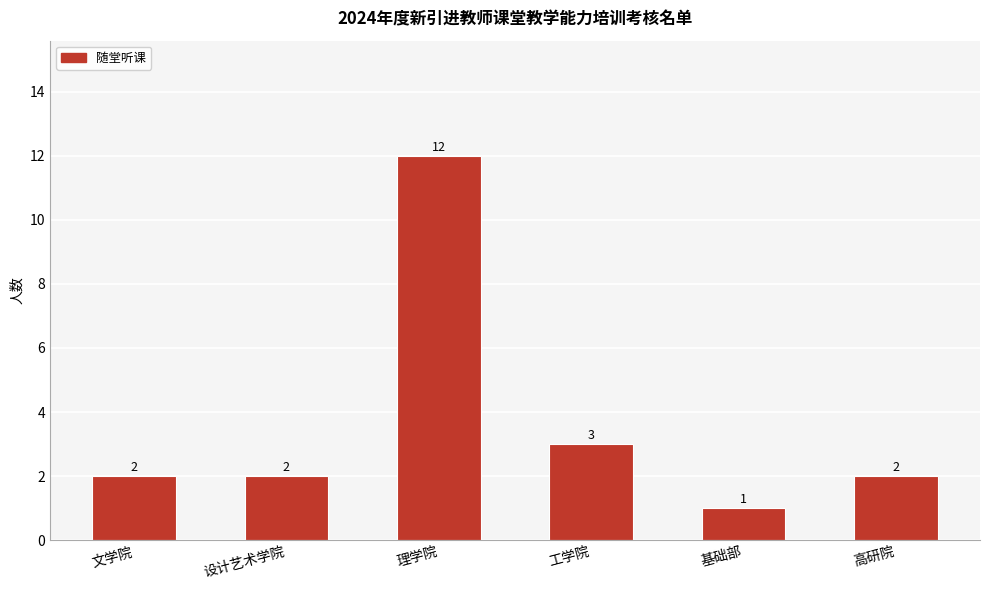

At which label is the value closest to 6?

工学院